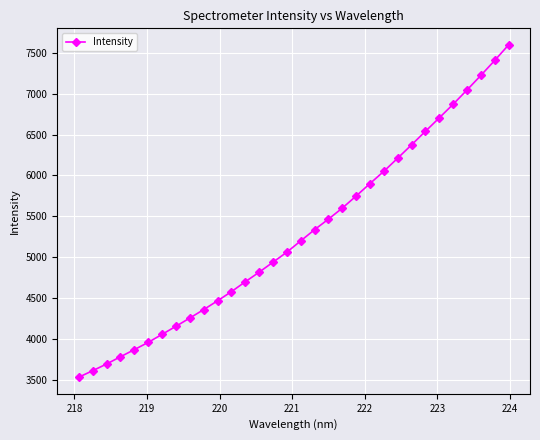

What is the value of the 15th point from the left?

4939.3